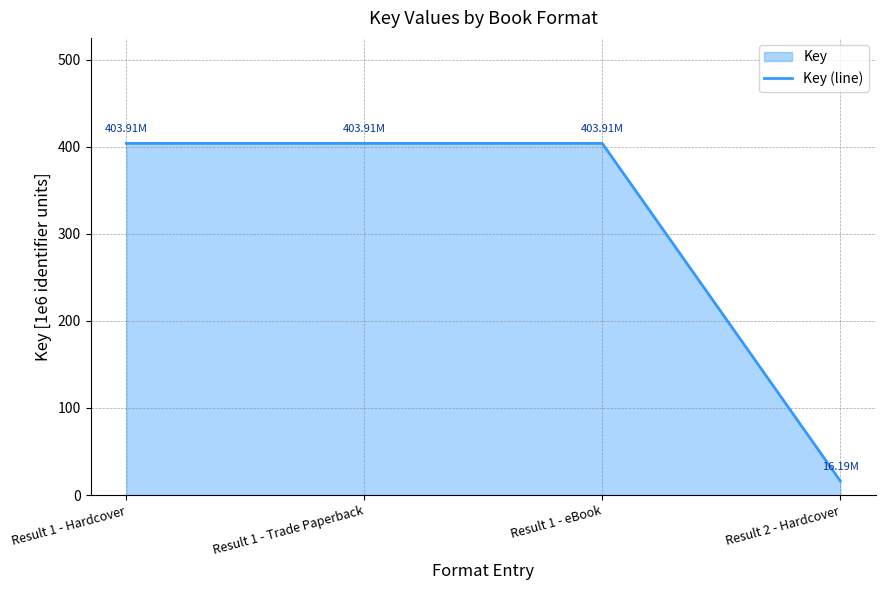

Which has a higher value, Result 1 - Hardcover or Result 2 - Hardcover?

Result 1 - Hardcover